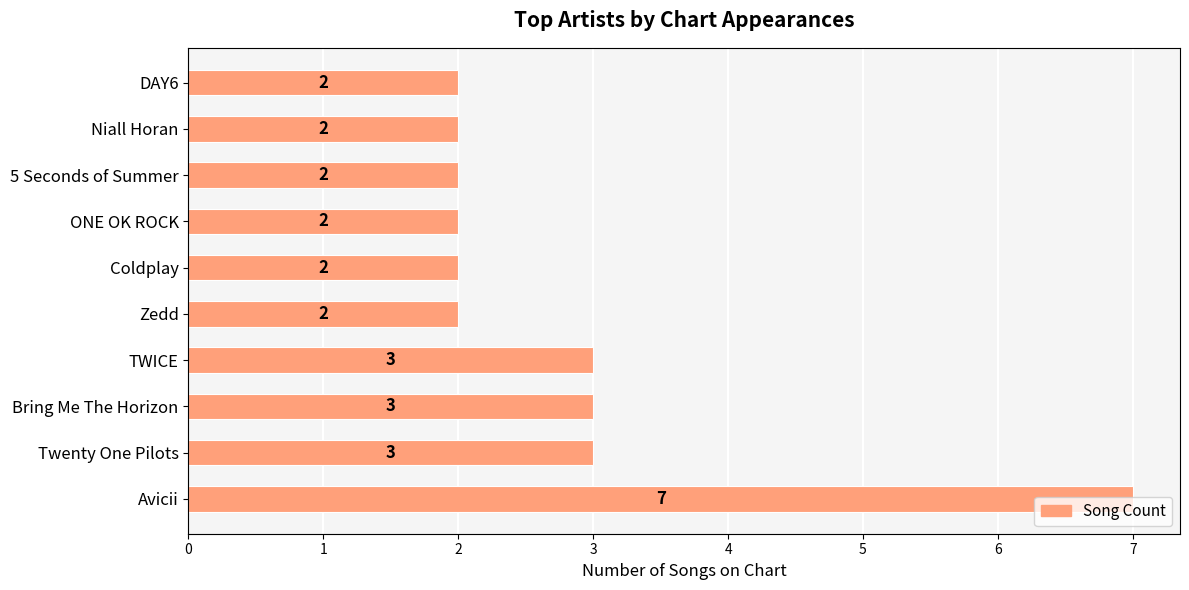

Count the values in the range 2 to 3.

9